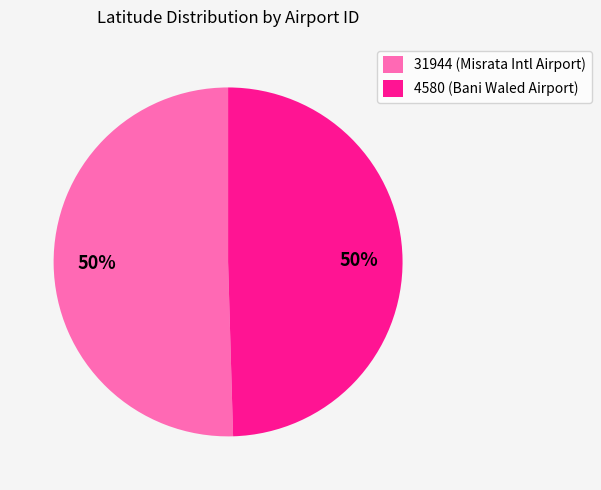

Is it true that 31944 is 65% of the pie?

False